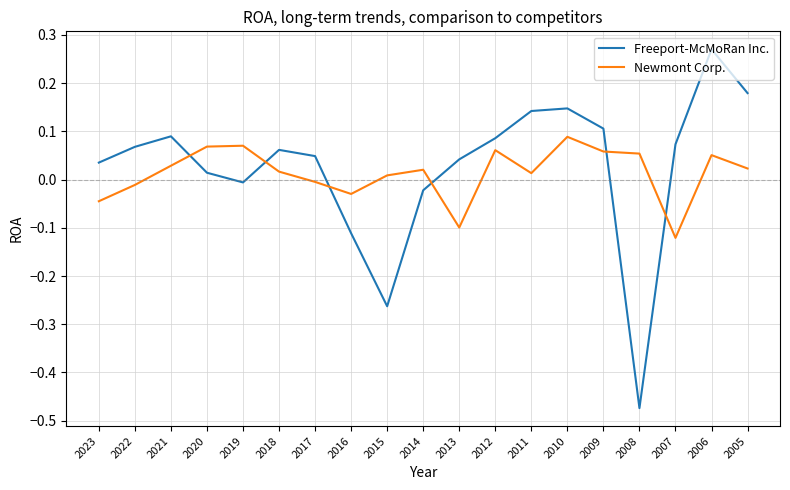

The Freeport-McMoRan Inc. series shows -0.0 at 2019. True or false?

True